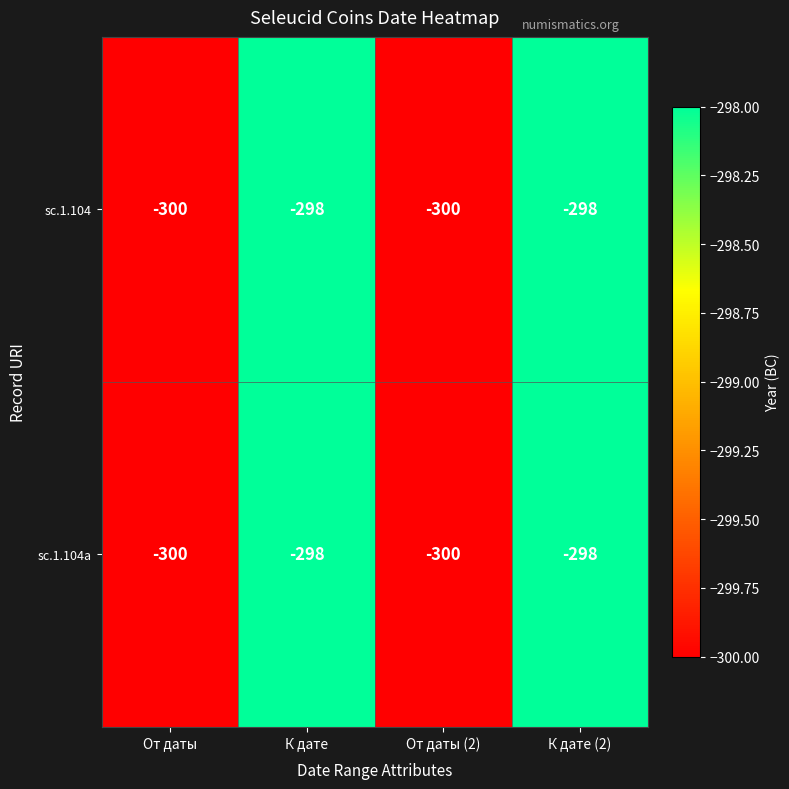

Where is sc.1.104a nearest to the value -299?

От даты